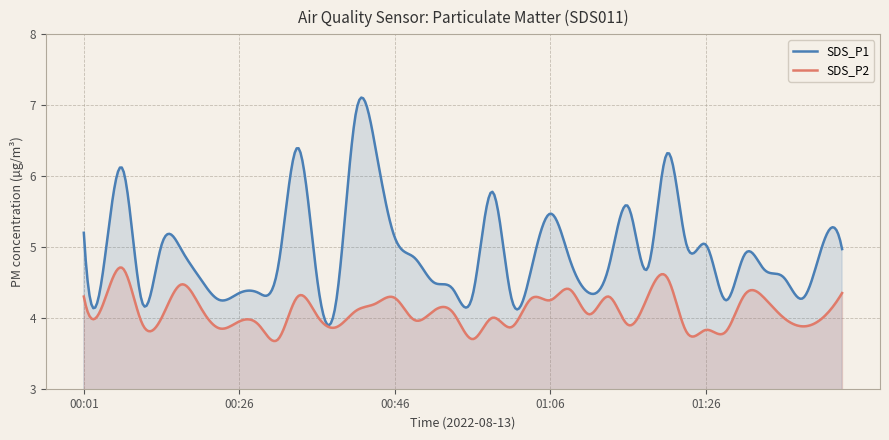

True or false: SDS_P1 has more than 1 points higher than both neighbors.

True